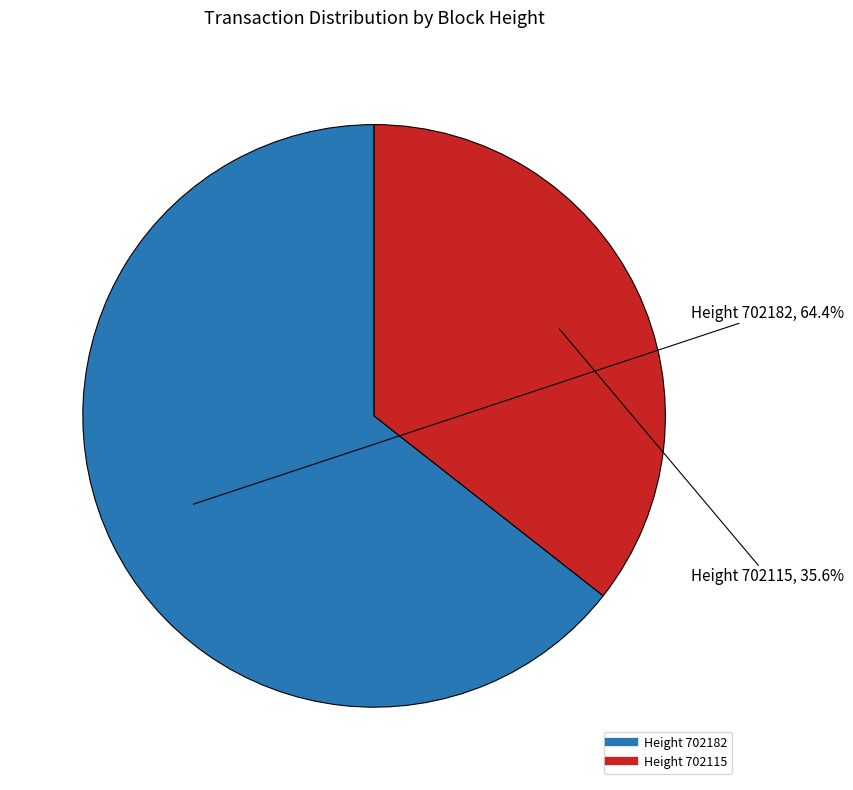

Is there a majority slice in this chart?

Yes